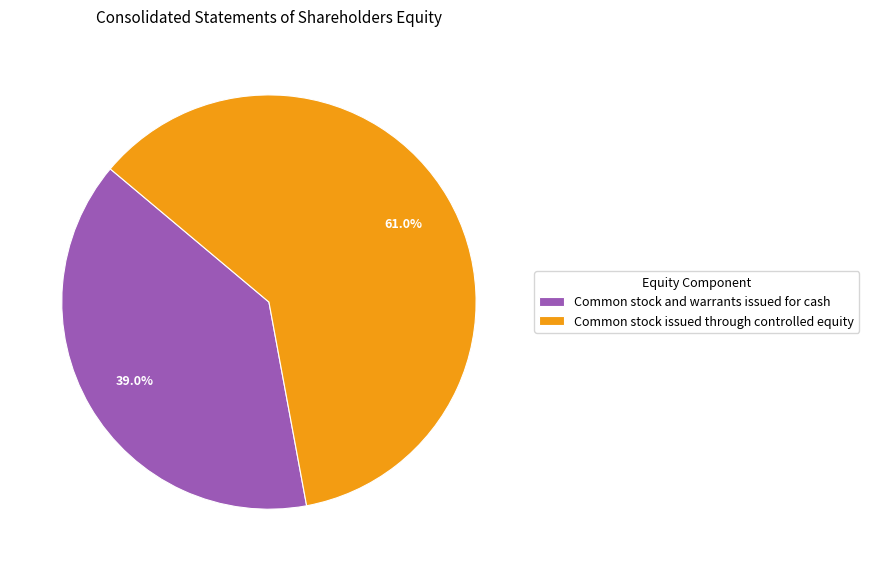

Combined, do Common stock and warrants issued for cash and Common stock issued through controlled equity account for over 50%?

Yes